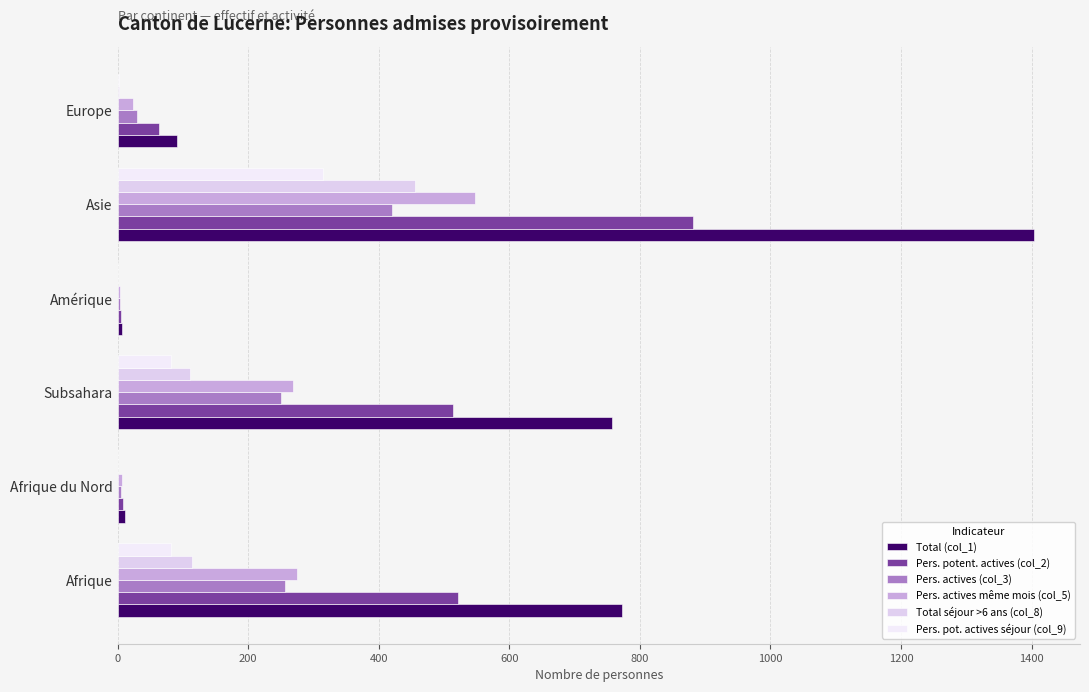

How many distinct data groups are displayed?

6